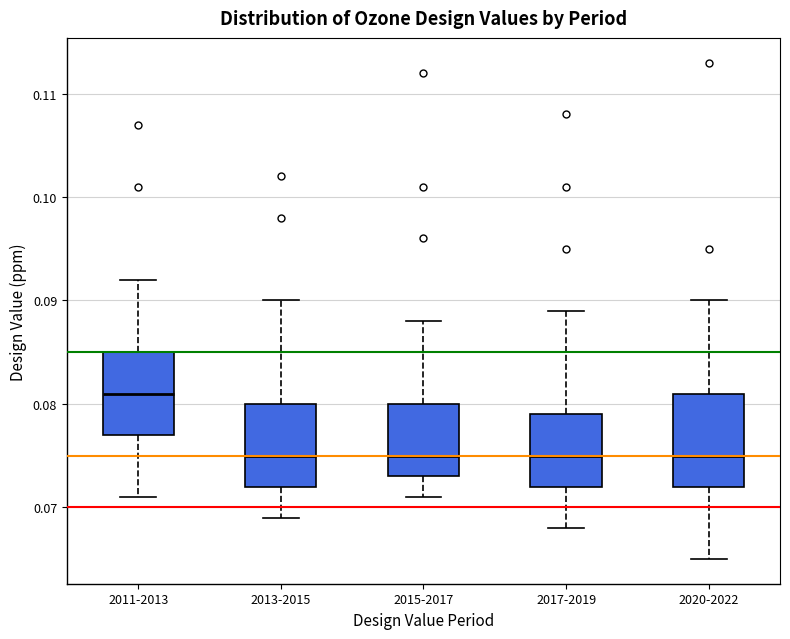

Which box is the tallest, from its lower edge to its upper edge?

2020-2022